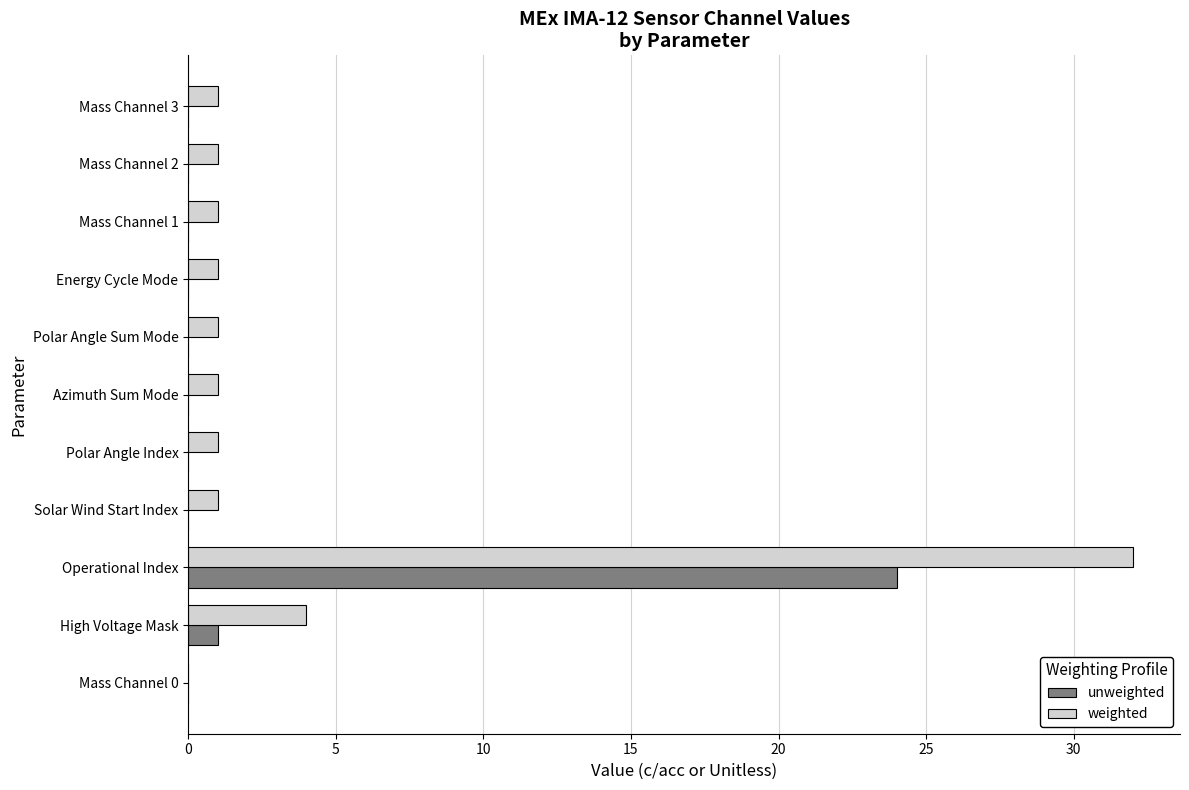

What are all the series names shown in the legend?

unweighted, weighted